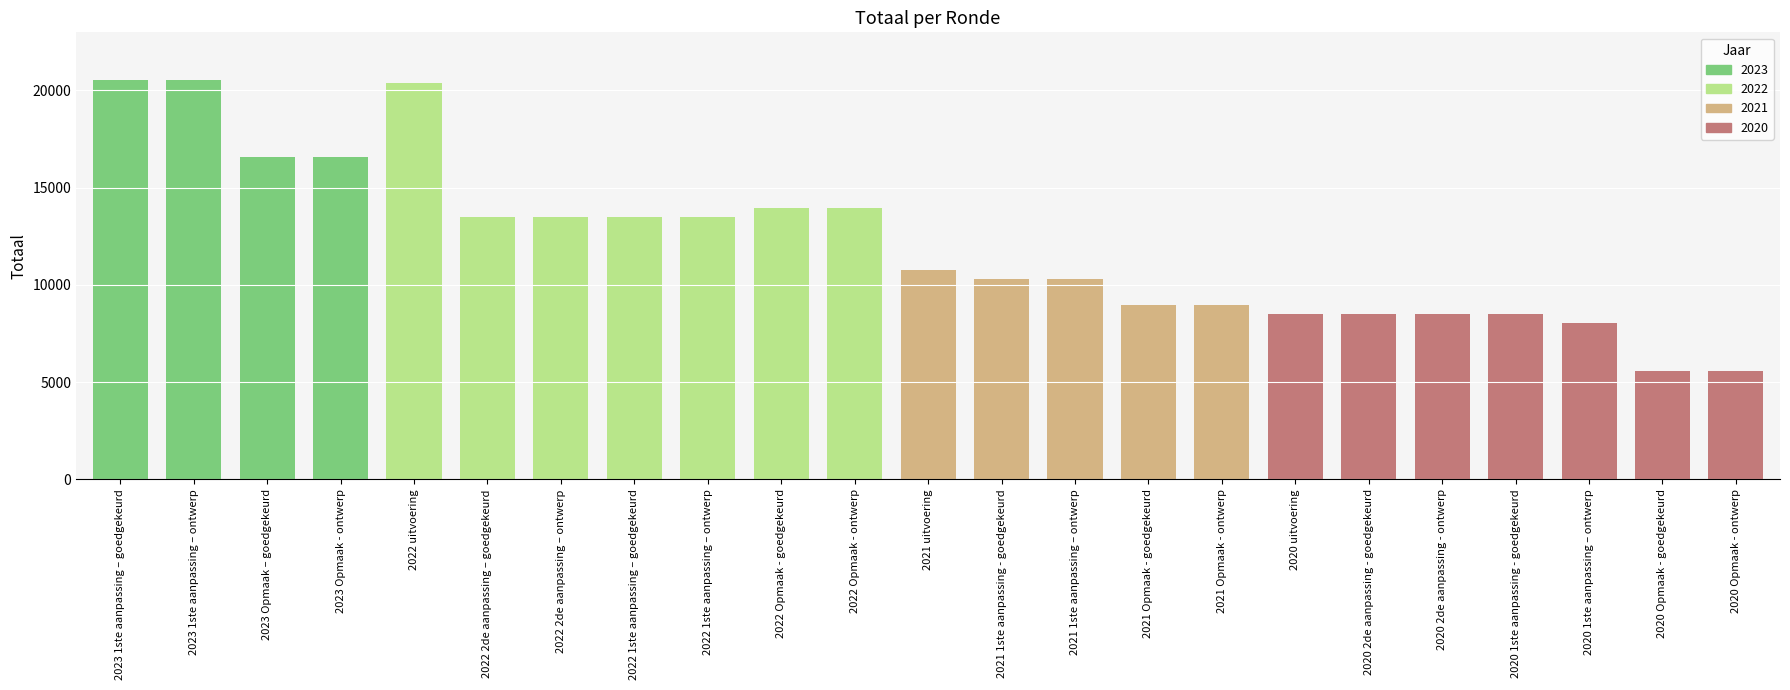

How many series are shown in this chart?

1